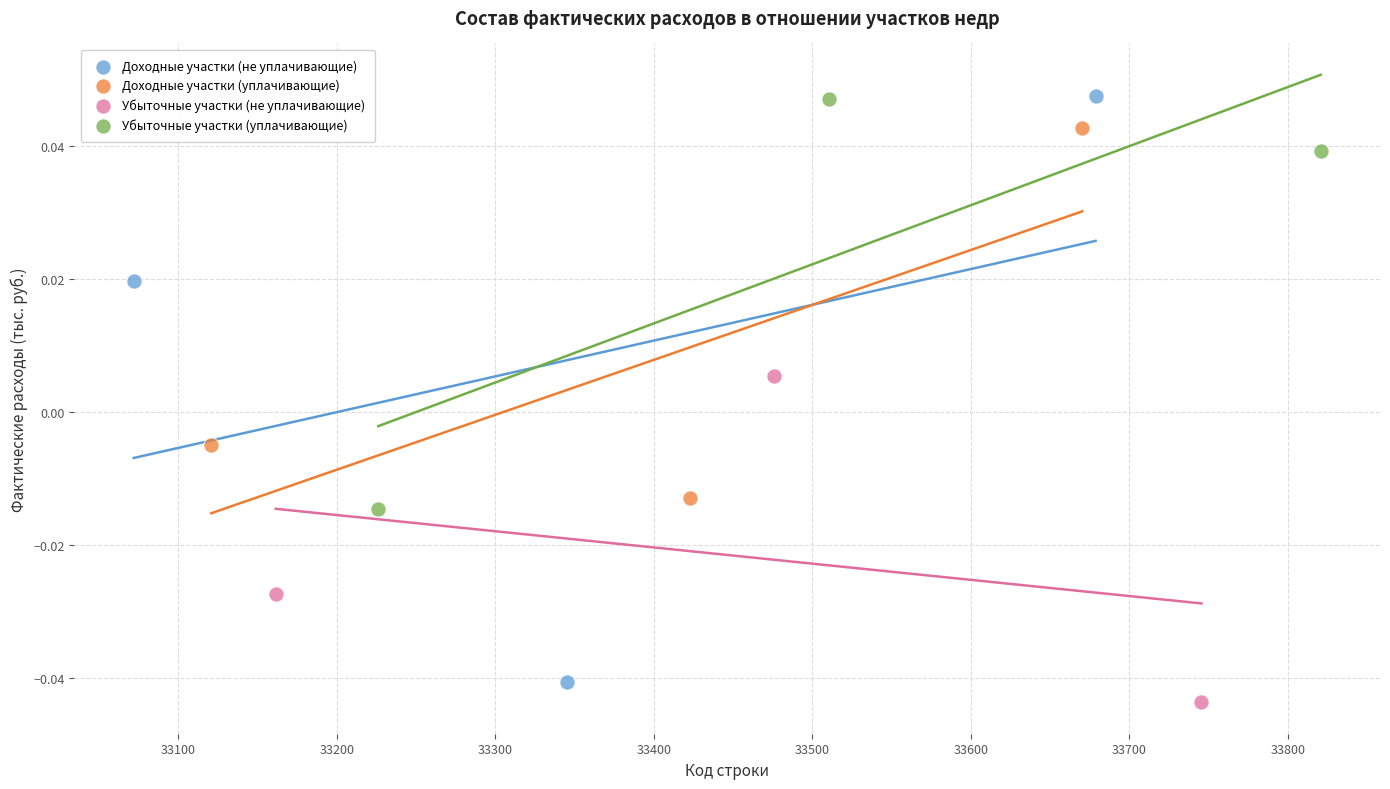

Which series has the widest spread of Y values?

Доходные участки (не уплачивающие)